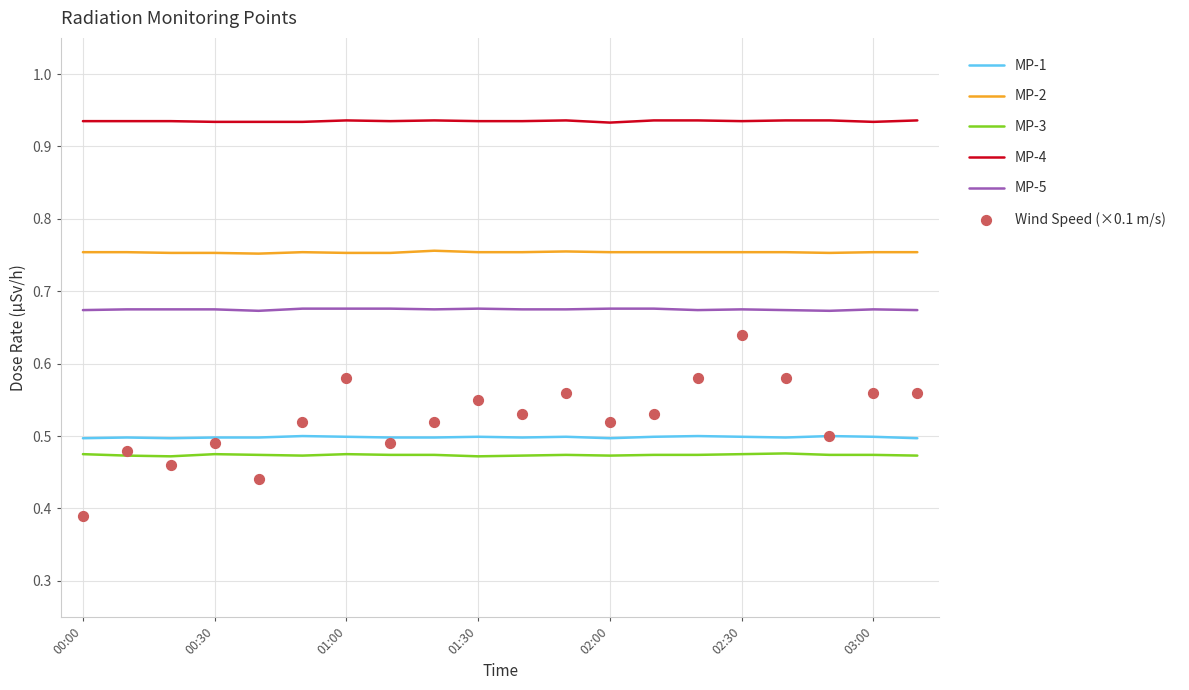

Which series reaches the maximum Y coordinate?

MP-4